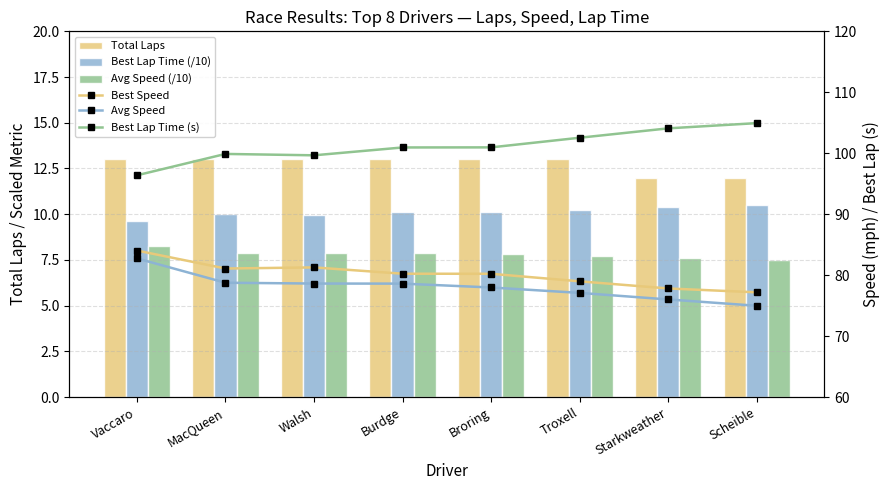

What value does the Best Speed series have at Starkweather?

77.8